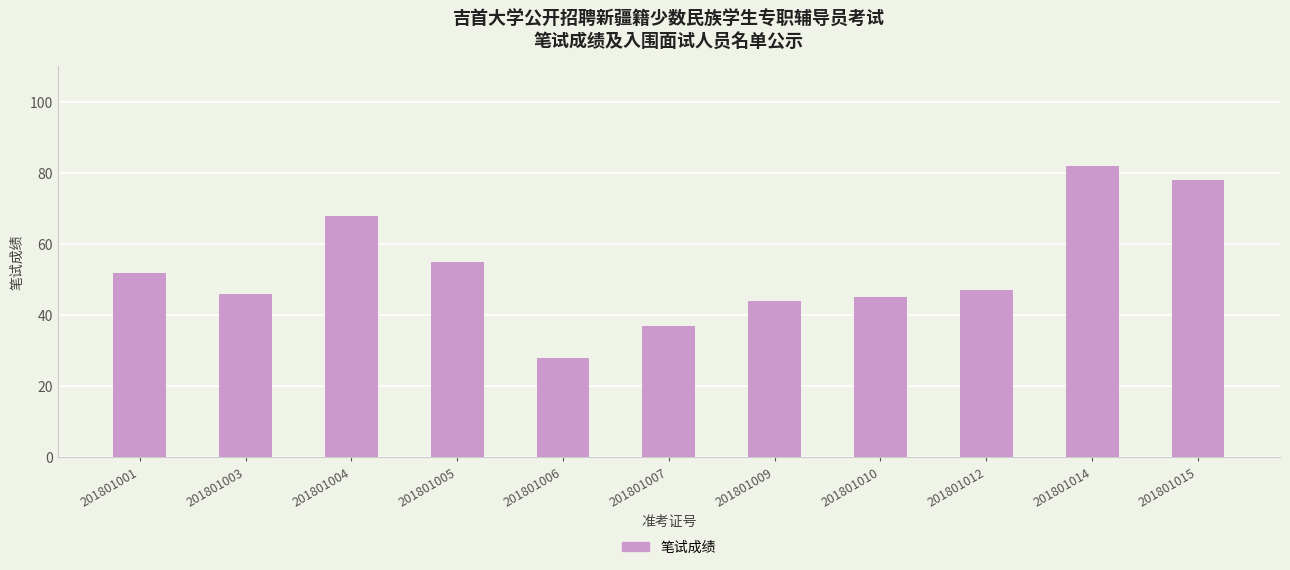

The value at 201801003 is 46. True or false?

True